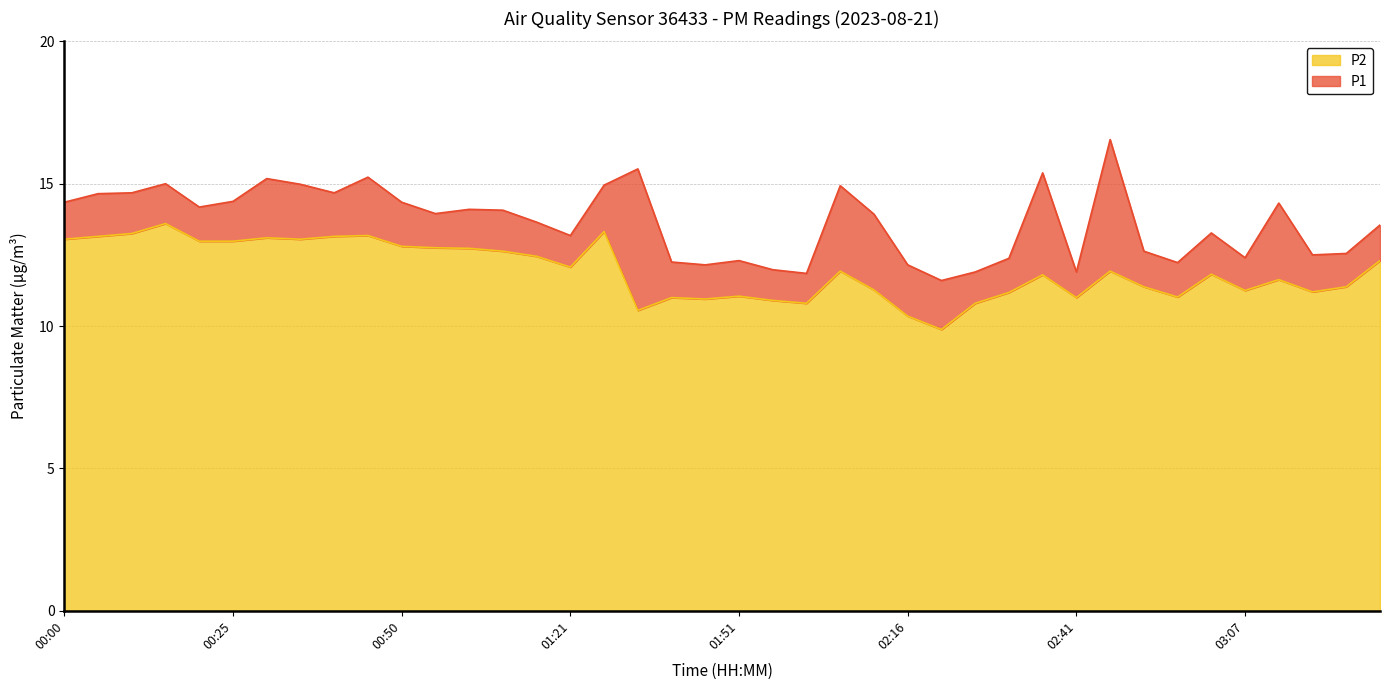

What are all the series names shown in the legend?

P2, P1